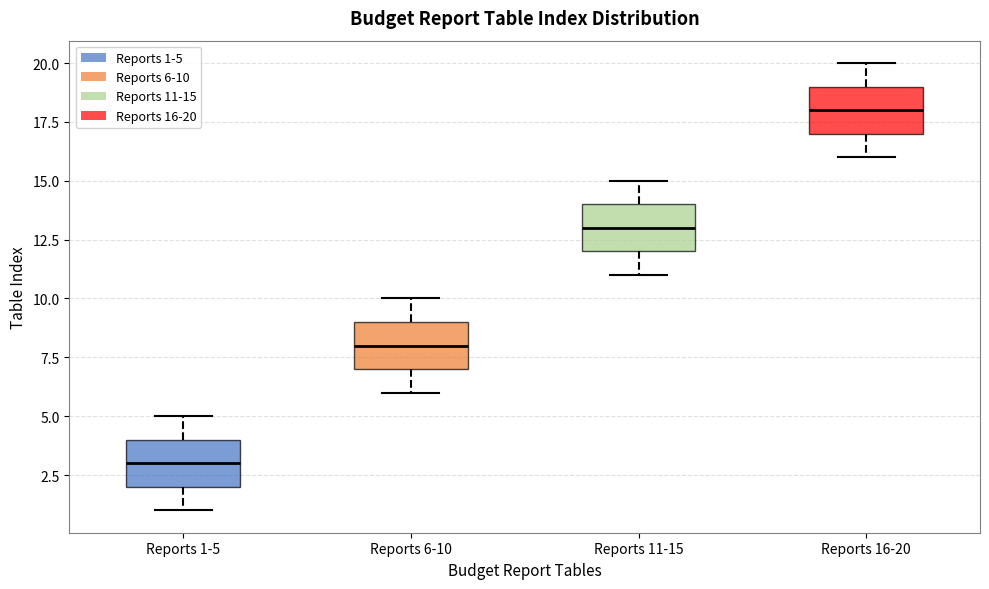

Which box's median line is the lowest?

Reports 1-5